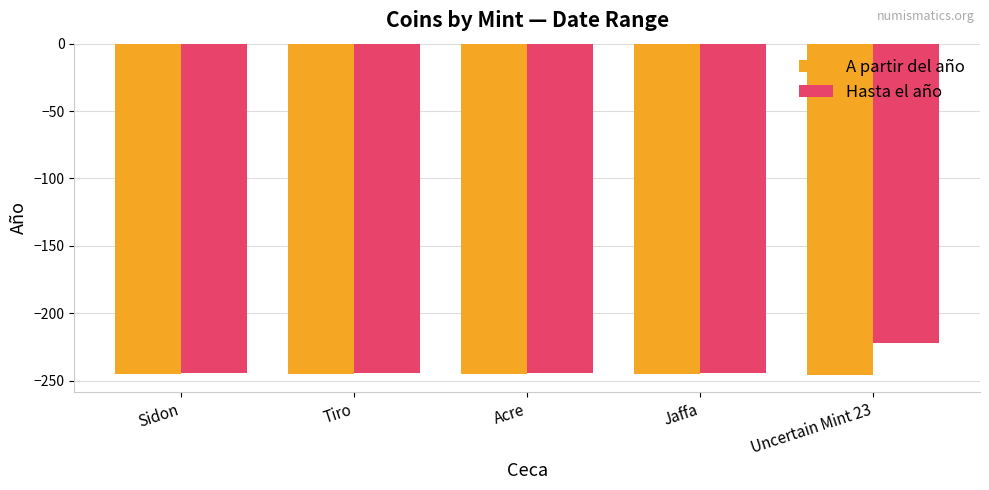

What is the maximum value for Hasta el año?

-222